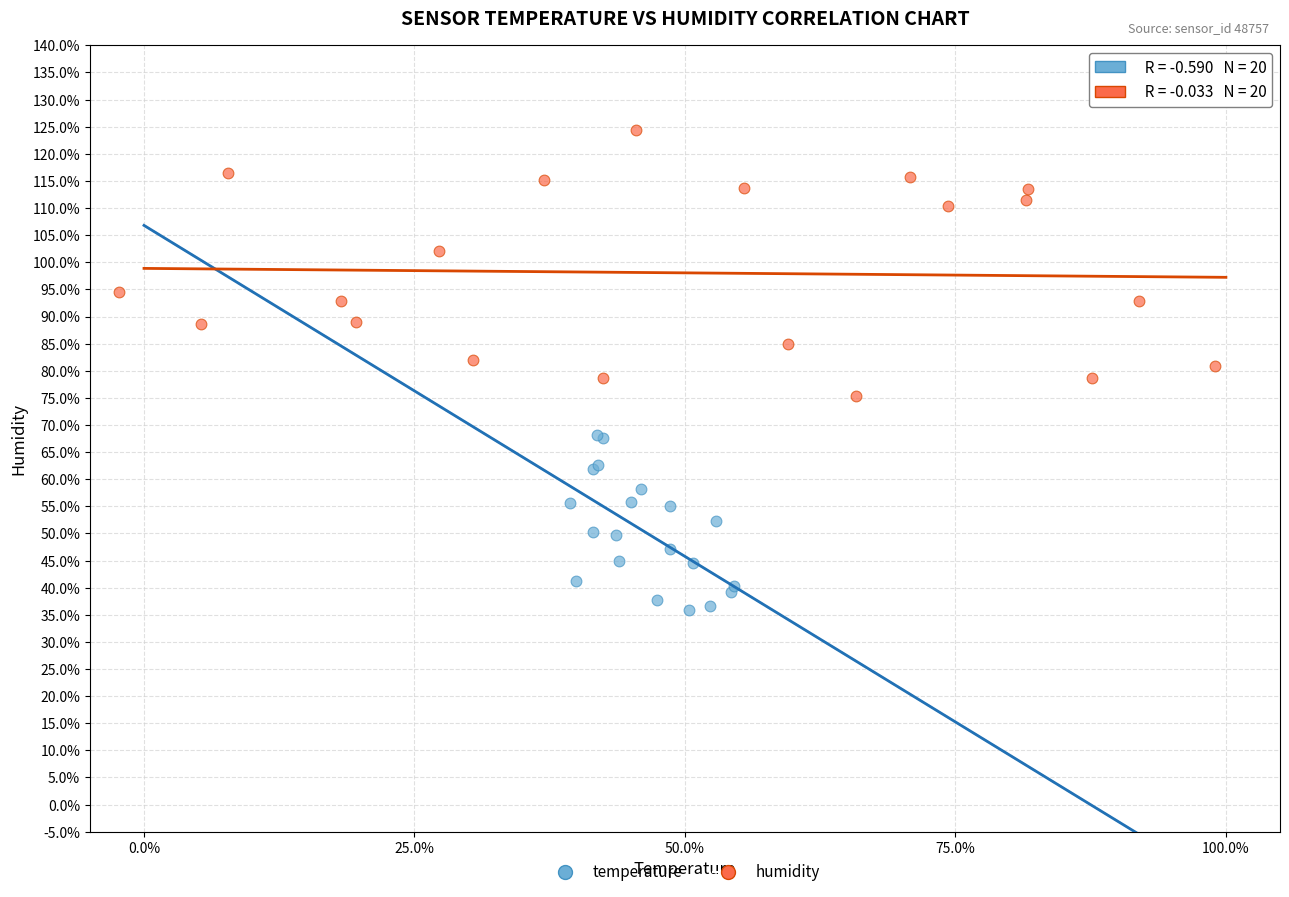

Which series reaches the minimum Y coordinate?

temperature